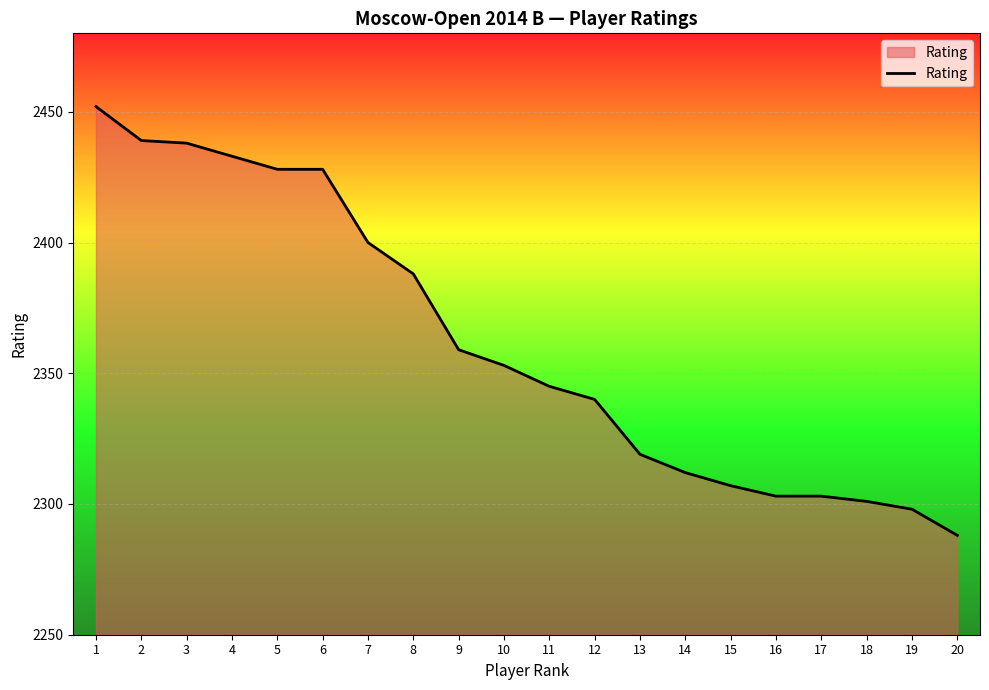

What is the minimum value shown in the chart?

2288